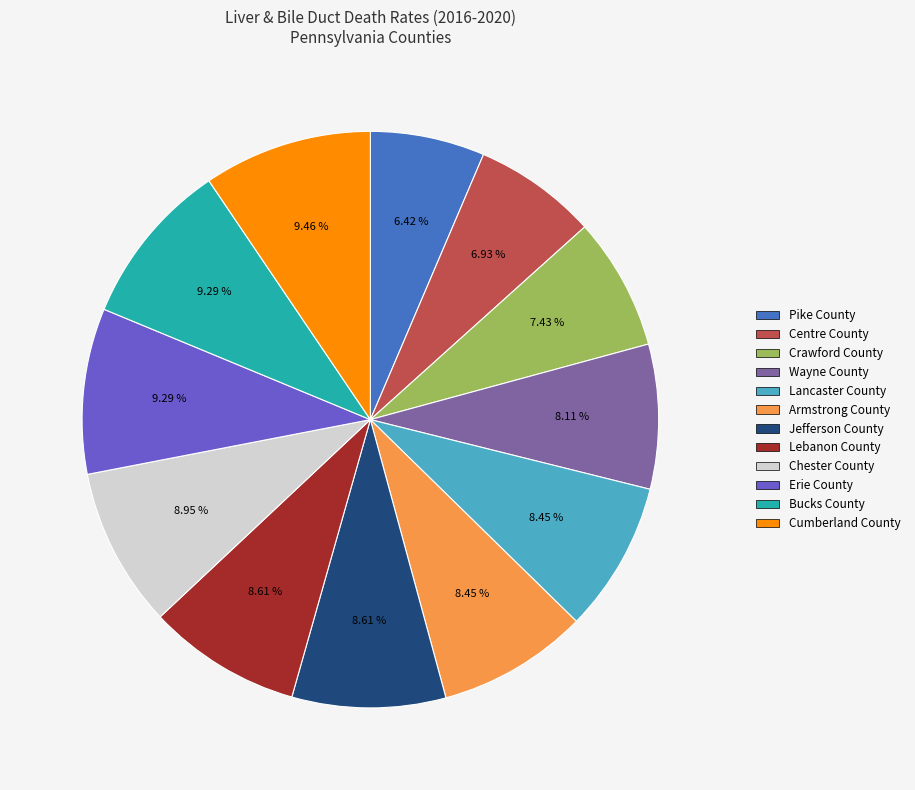

Is the sum of Erie County and Pike County greater than half?

No